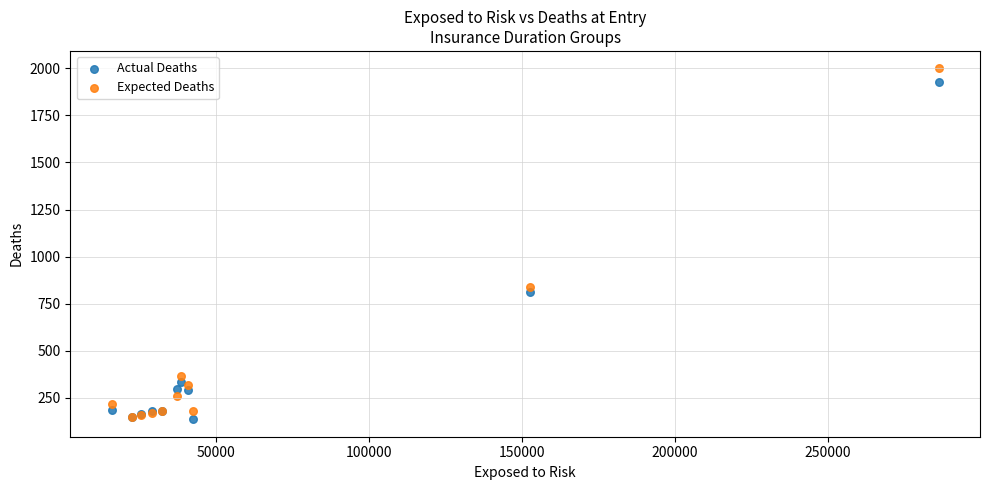

What are all the series names shown in the legend?

Actual Deaths, Expected Deaths